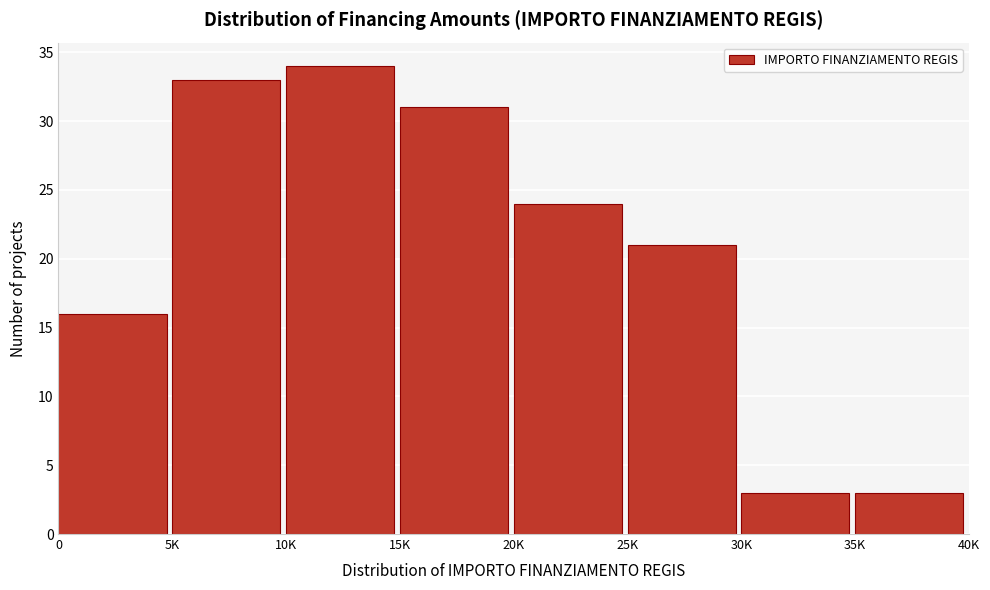

Reading right to left, transcribe all the data shown in this chart.

35K=3	30K=3	25K=21	20K=24	15K=31	10K=34	5K=33	0=16